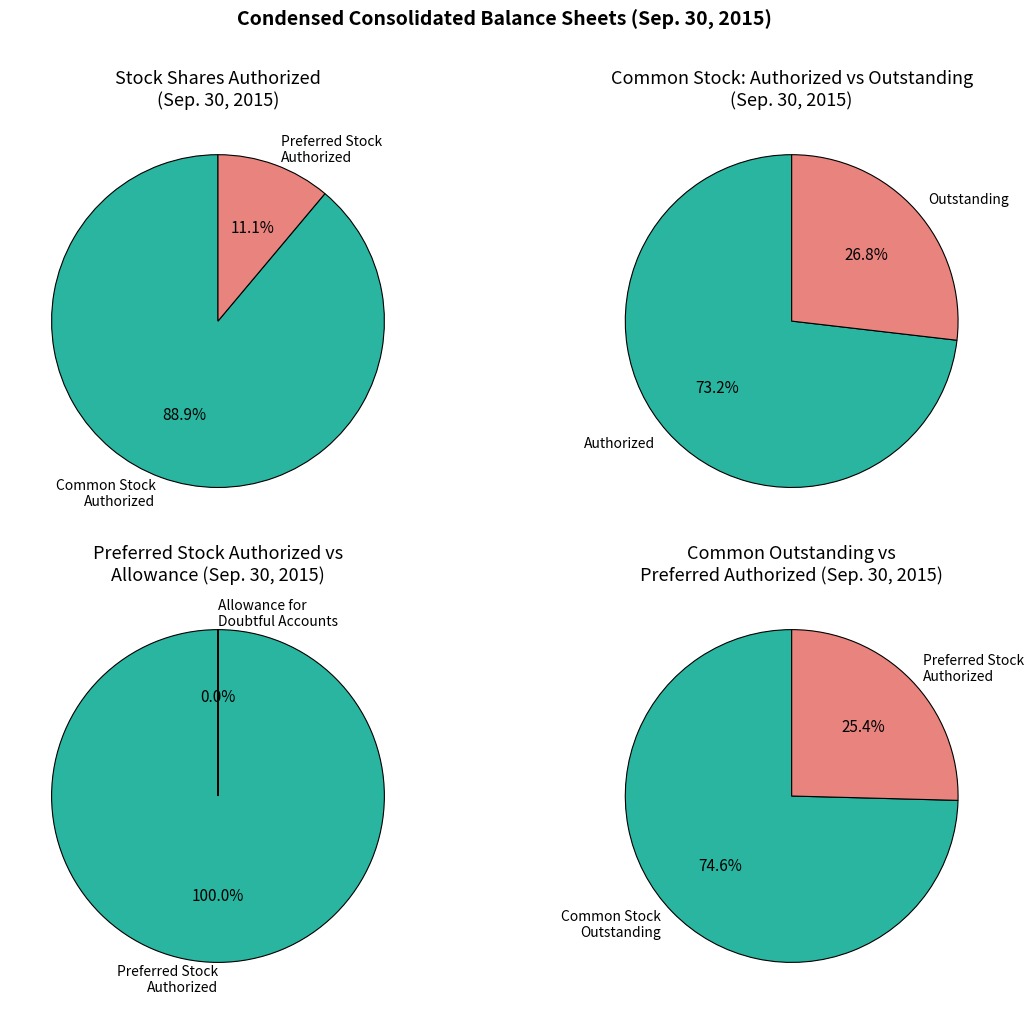

Rank the categories by value from highest to lowest.

Common stock, shares authorized, Common stock, shares outstanding, Preferred stock, shares authorized, Allowance for doubtful accounts